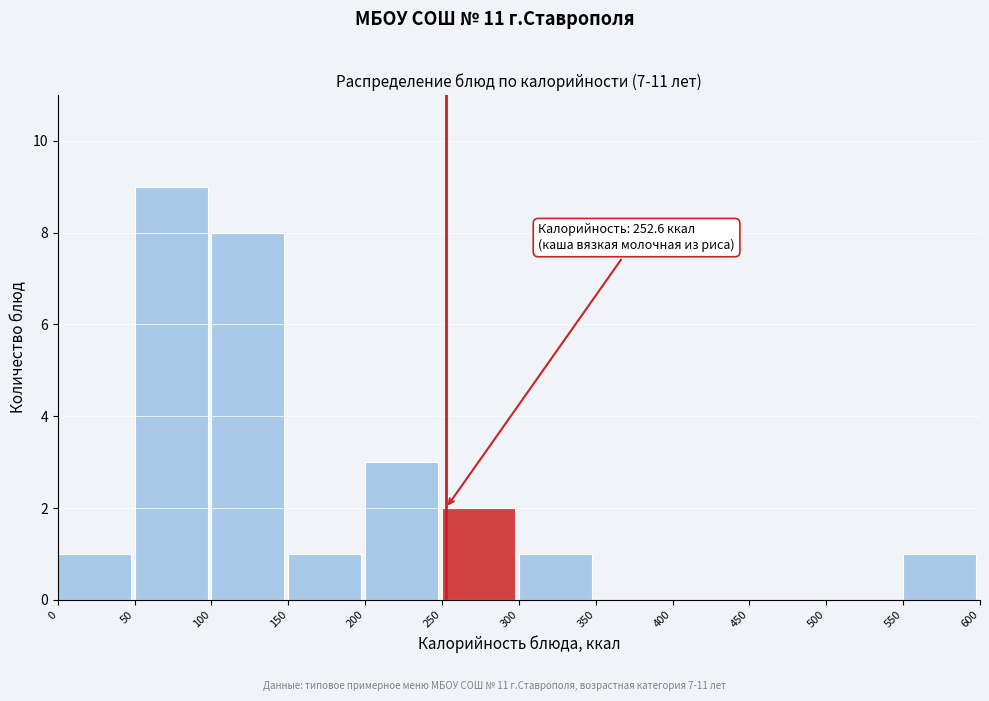

Over which range of the x-axis is the bar tallest?

50 to 100